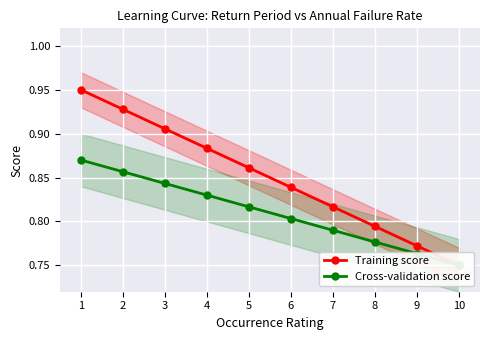

Count the Training score values in the range 0 to 1.

10